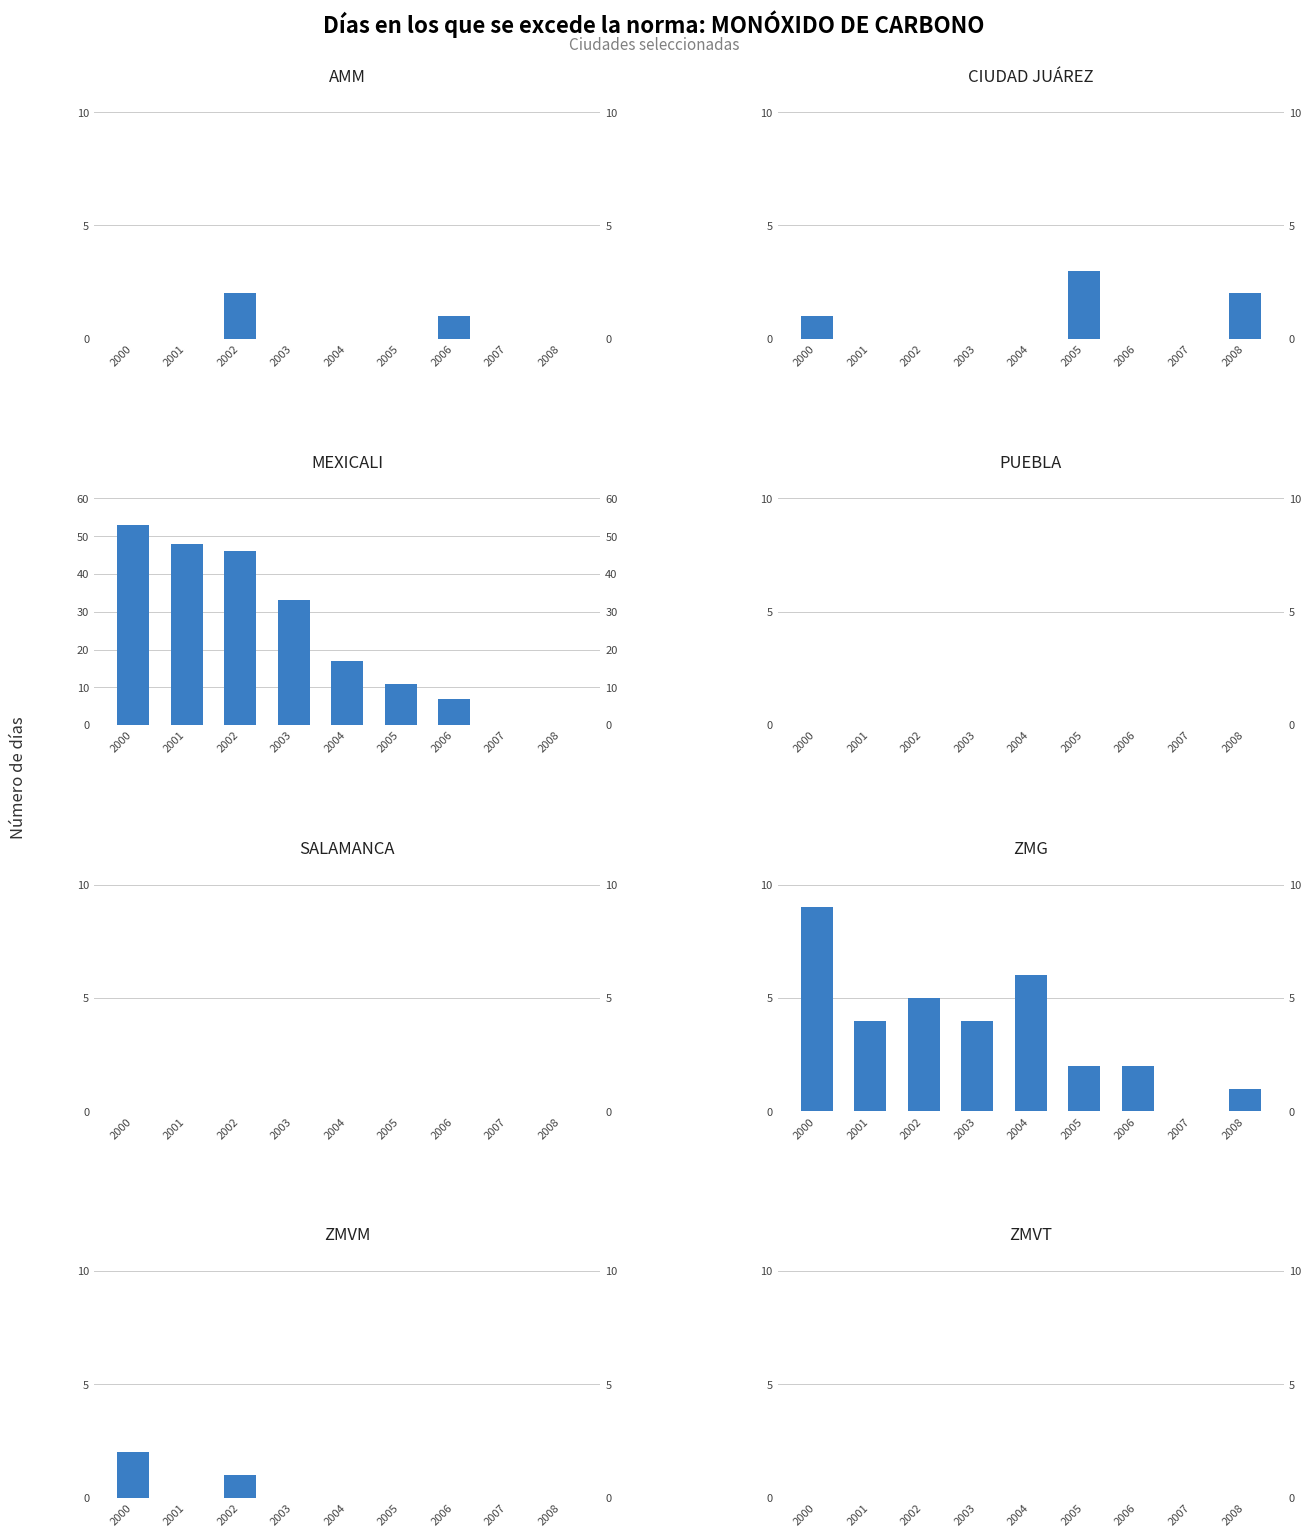

How many data points in ZMG are less than 4?

4